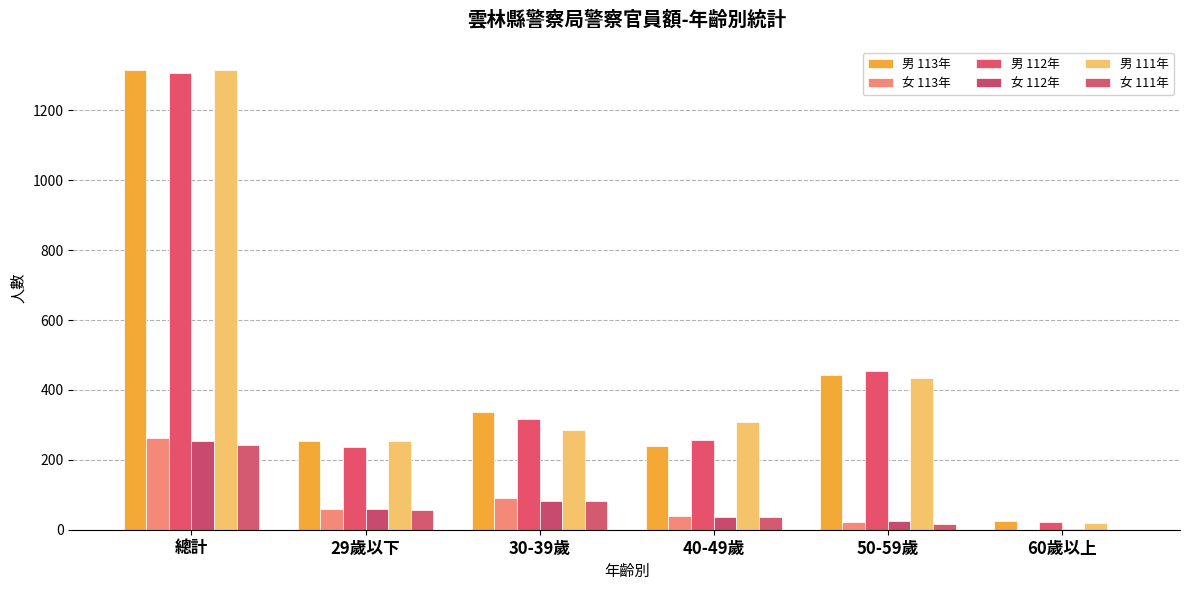

What is the spread (max minus min) of values at 50-59歲?

438